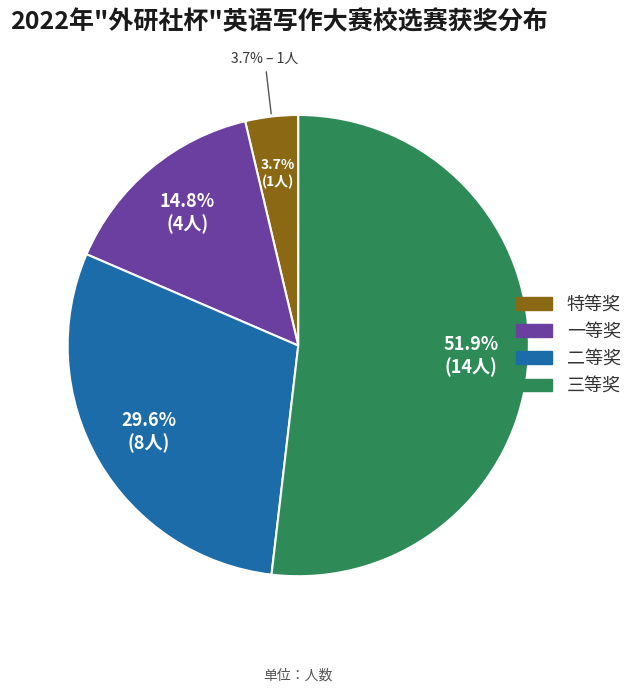

Which category accounts for the majority?

三等奖